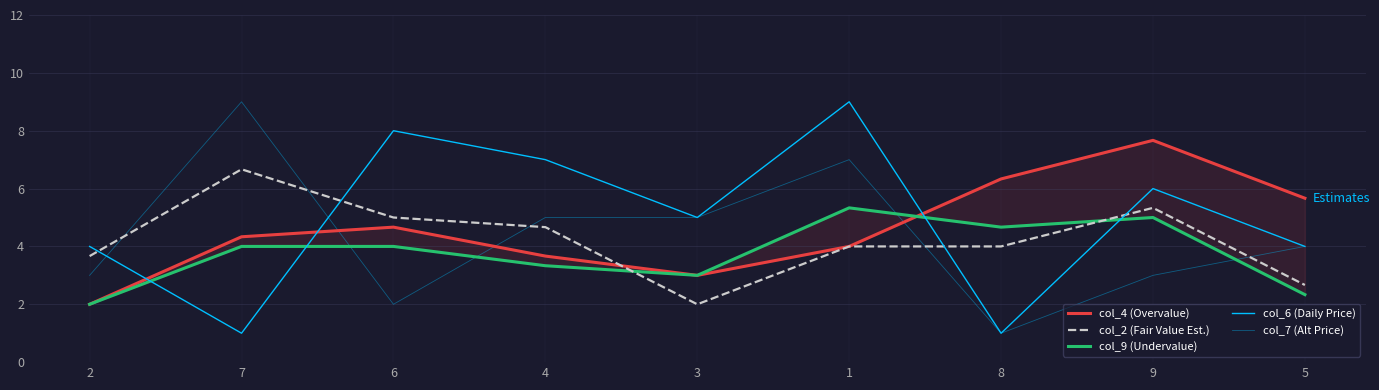

How many data points in col_9 (Undervalue) are less than 4?

4